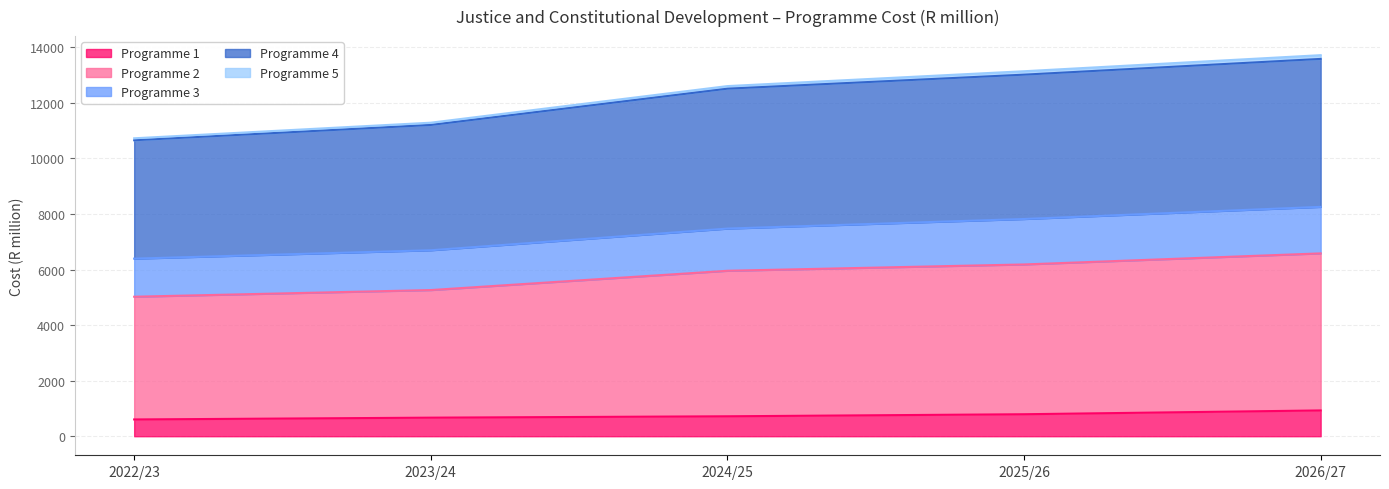

True or false: Programme 2 has more than 2 points higher than both neighbors.

False